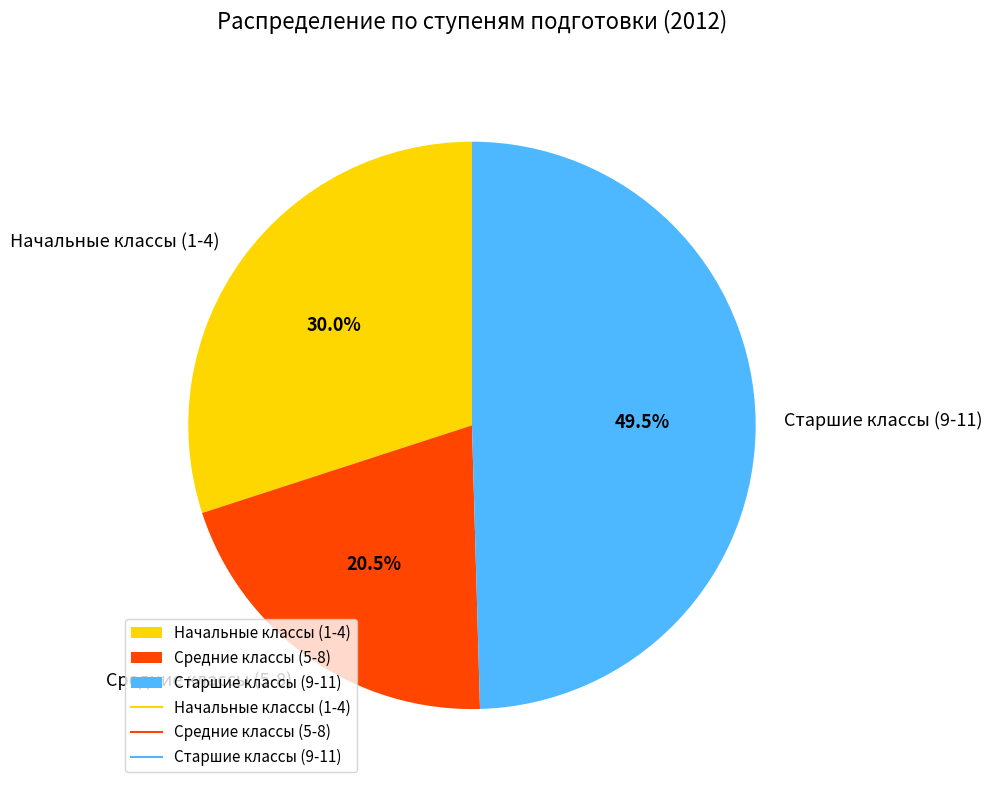

To the nearest percent, what is the average slice percentage?

33%